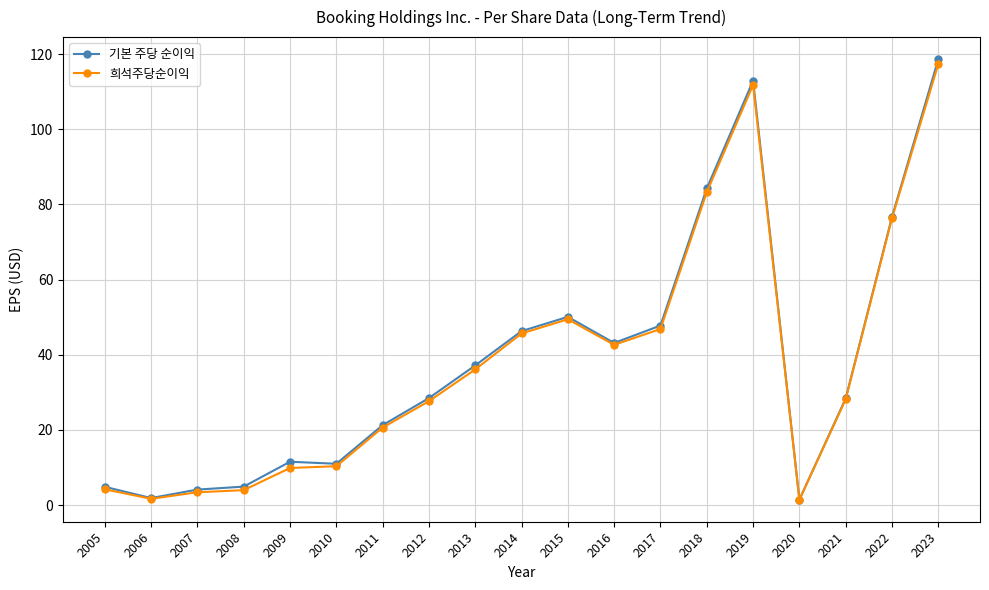

What is the greatest value displayed?

118.7